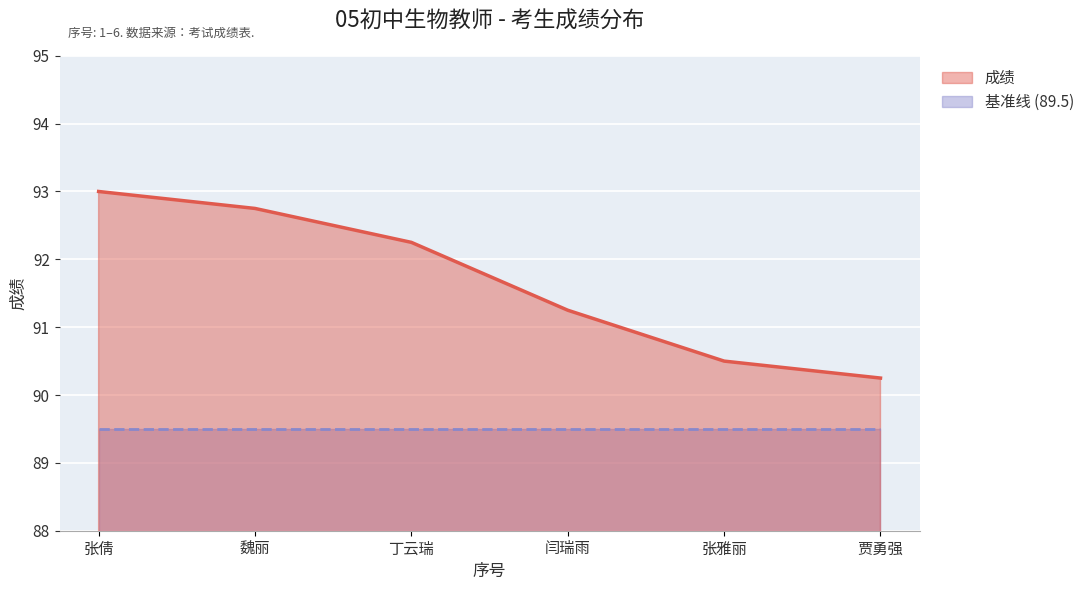

Which series changed the most between 张倩 and 丁云瑞?

成绩